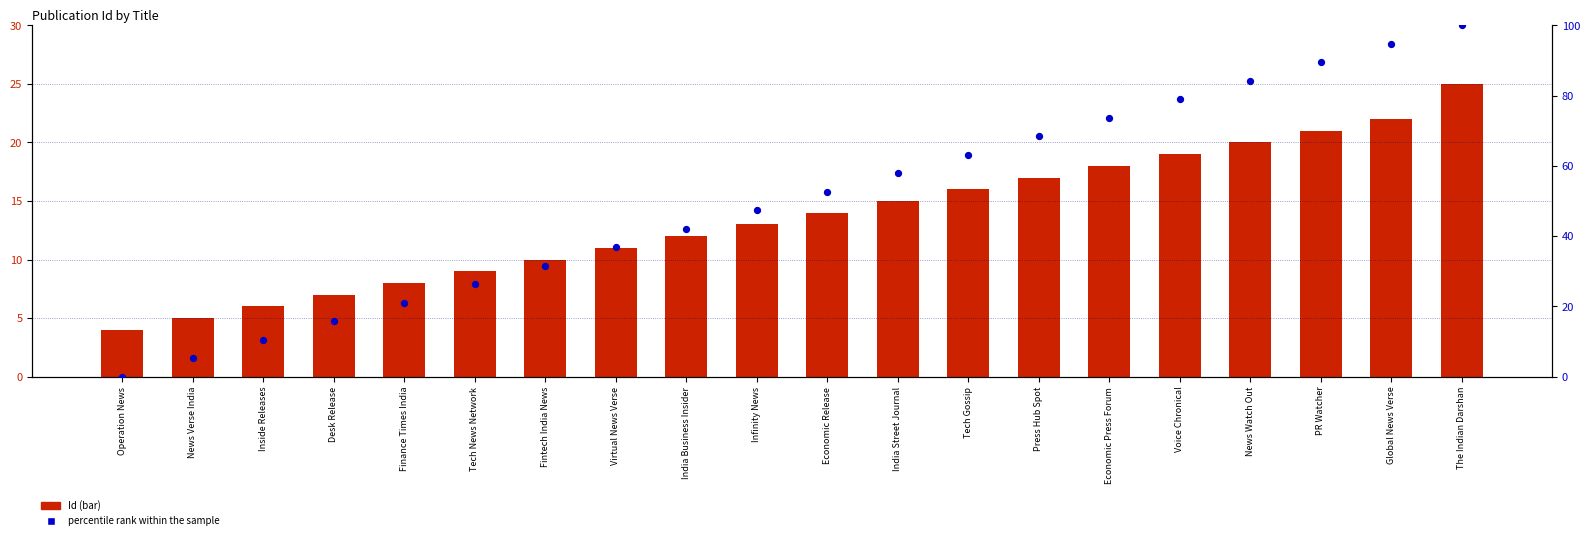

At which category is the sum across all series the highest?

The Indian Darshan